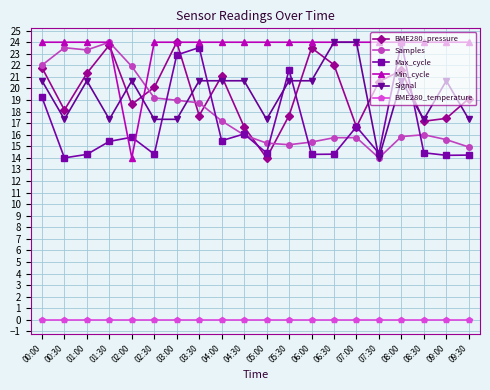

Between 03:00 and 09:00, which series saw the biggest shift?

Max_cycle